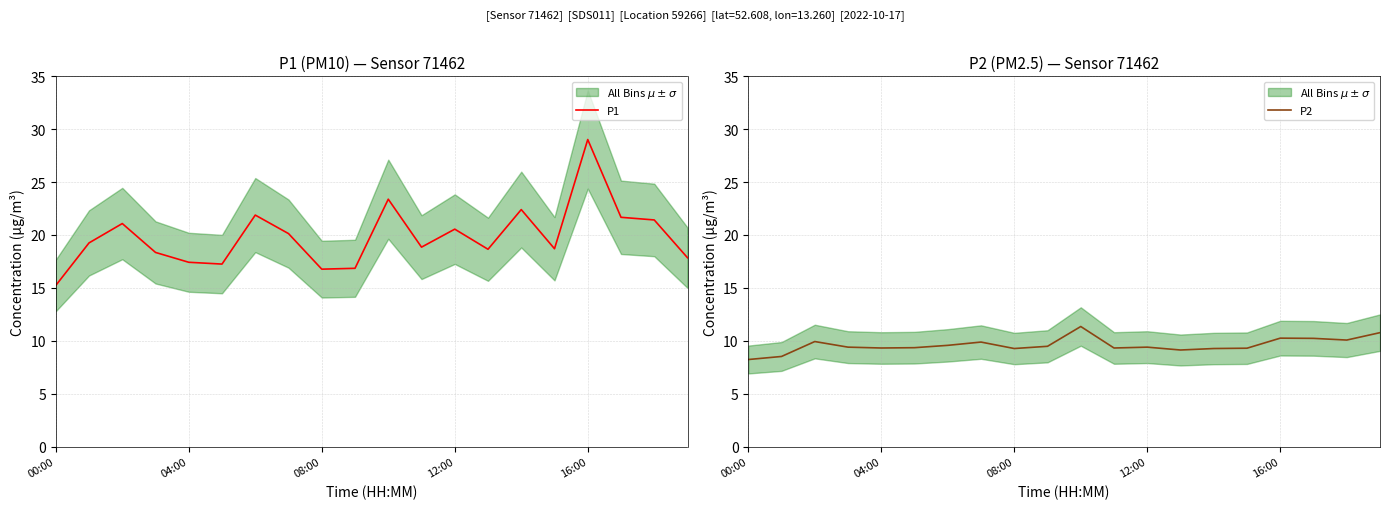

True or false: P1 and P2 intersect in this chart.

False